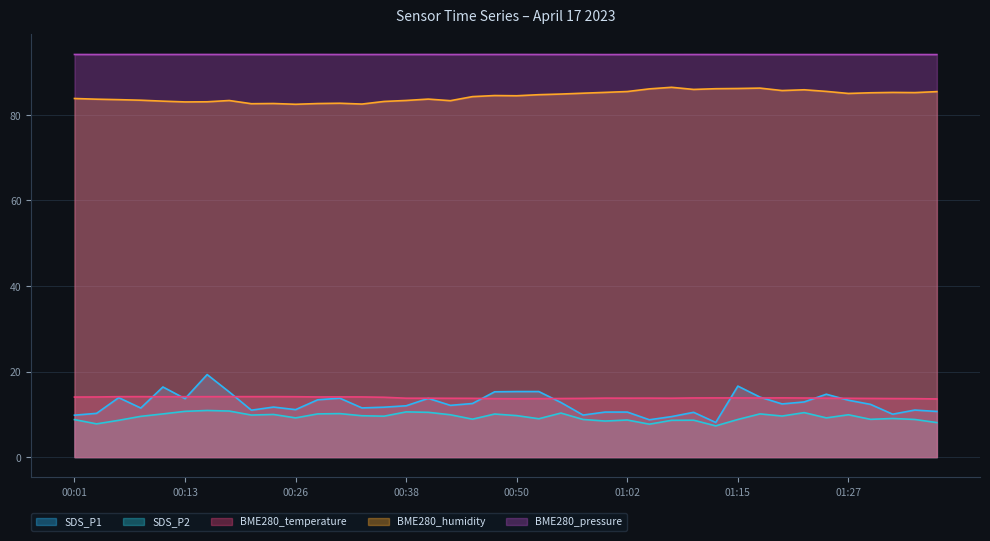

What is the sum of all BME280_temperature values?

555.3